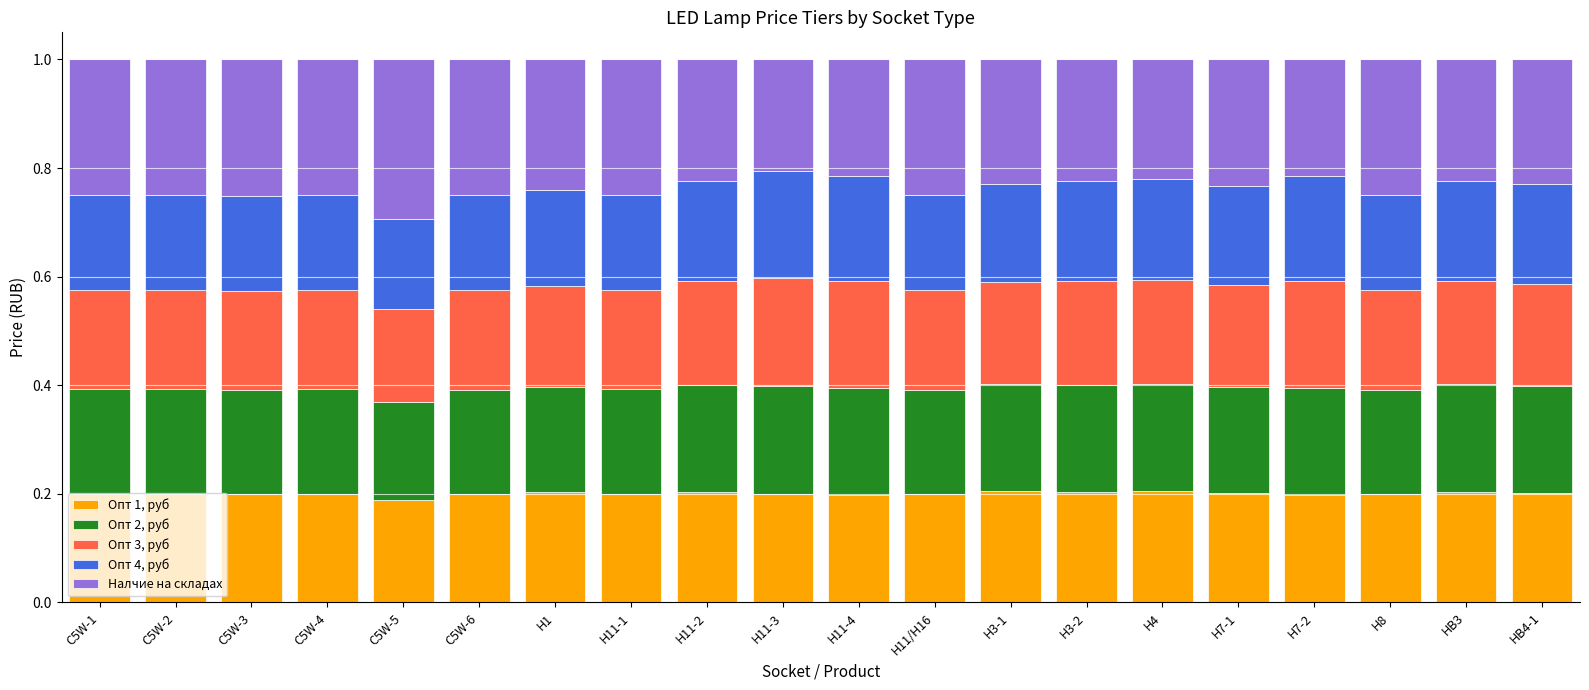

Count the Опт 1, руб values in the range 0 to 1.

20